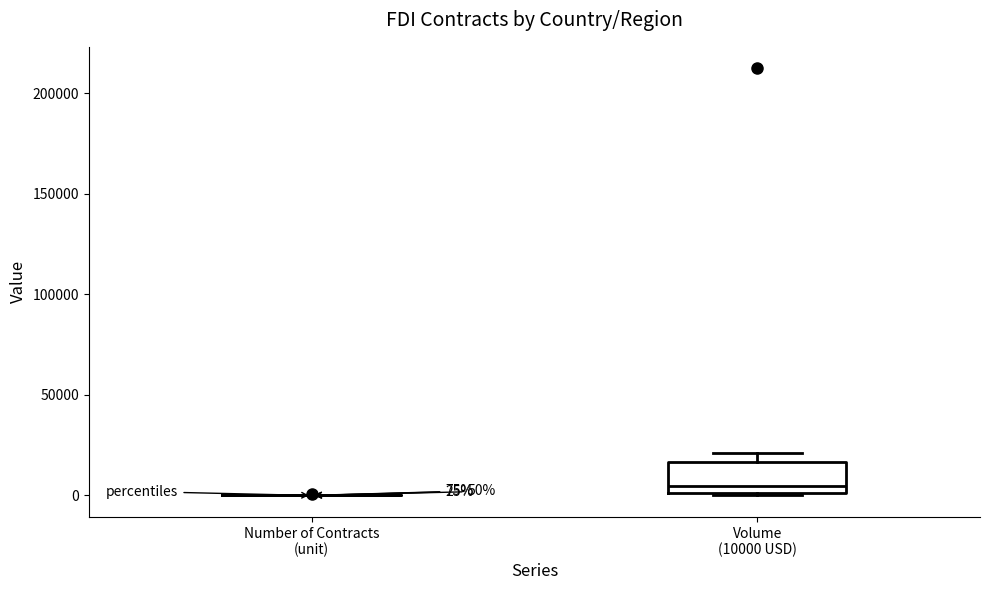

Which box is the tallest, from its lower edge to its upper edge?

Volume (10000 USD)